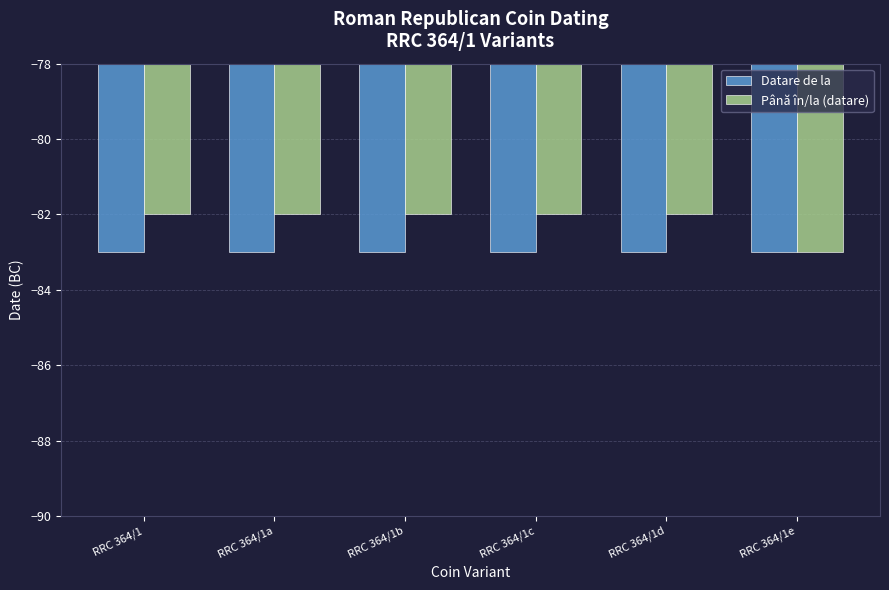

The Până în/la (datare) series shows -82 at RRC 364/1a. True or false?

True